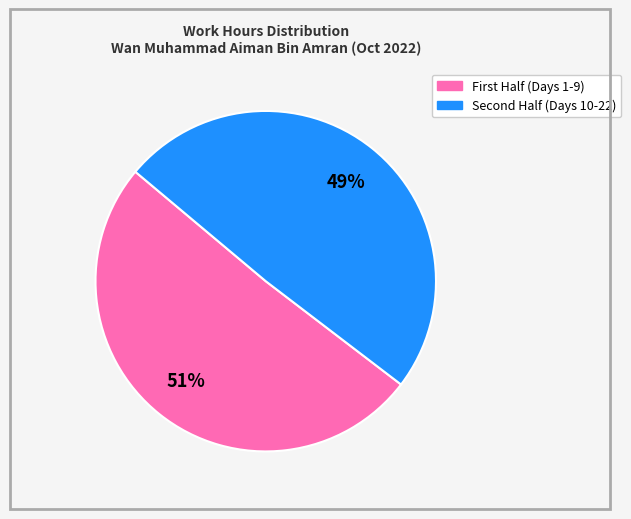

Count the number of slices in the pie.

2